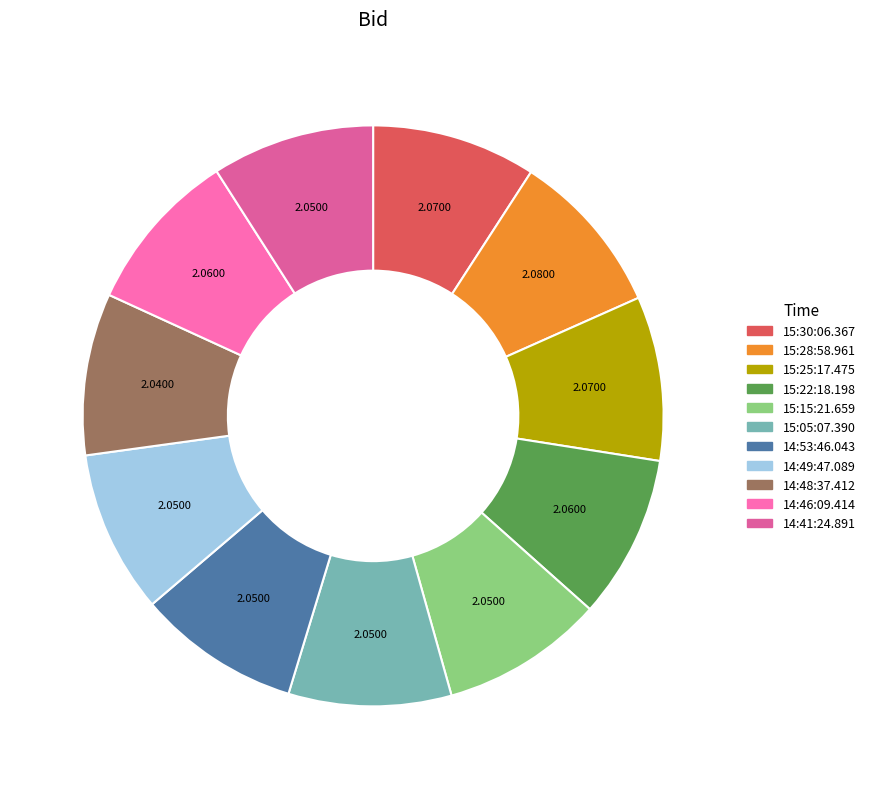

Do 15:30:06.367 and 14:48:37.412 together represent more than half of the pie?

No